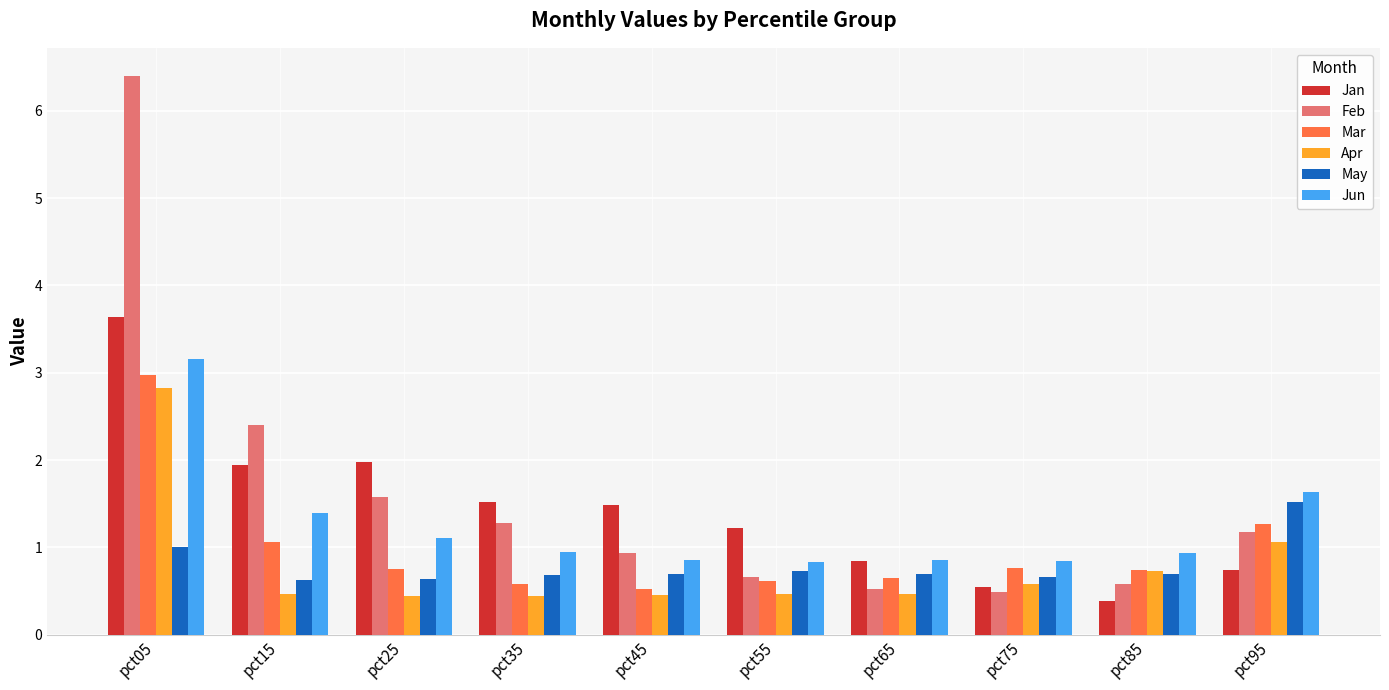

What is the value of the Jun bar at the 8th from the left?

0.8